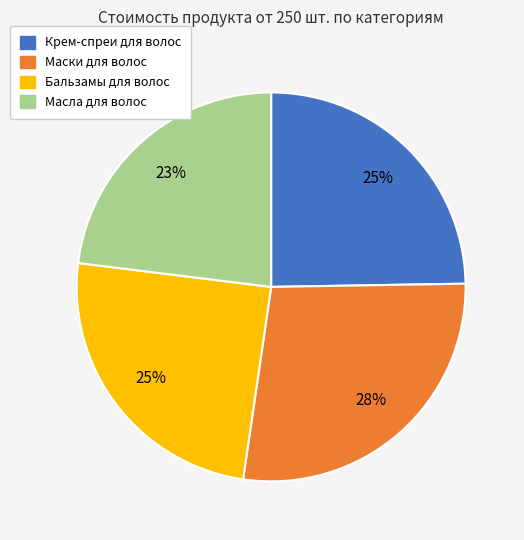

To the nearest percent, what is the difference between the largest and smallest slice percentages?

5%